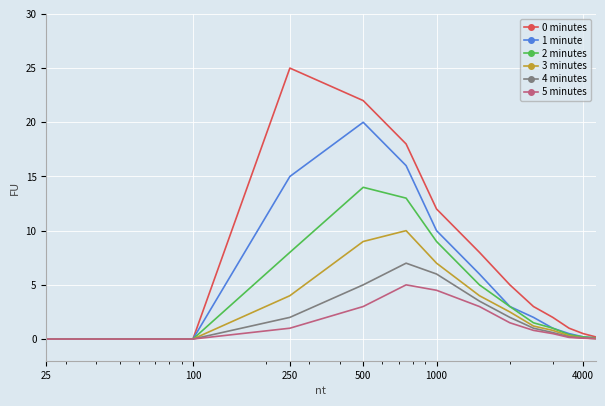

What is the maximum value for 3 minutes?

10.0